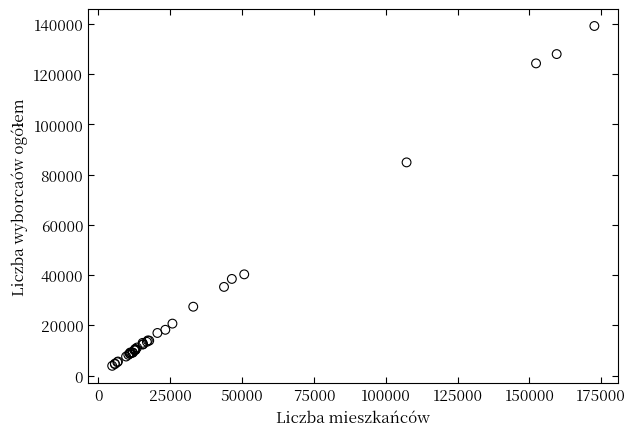

What Y value in the scatter plot is closest to 71540?

84890